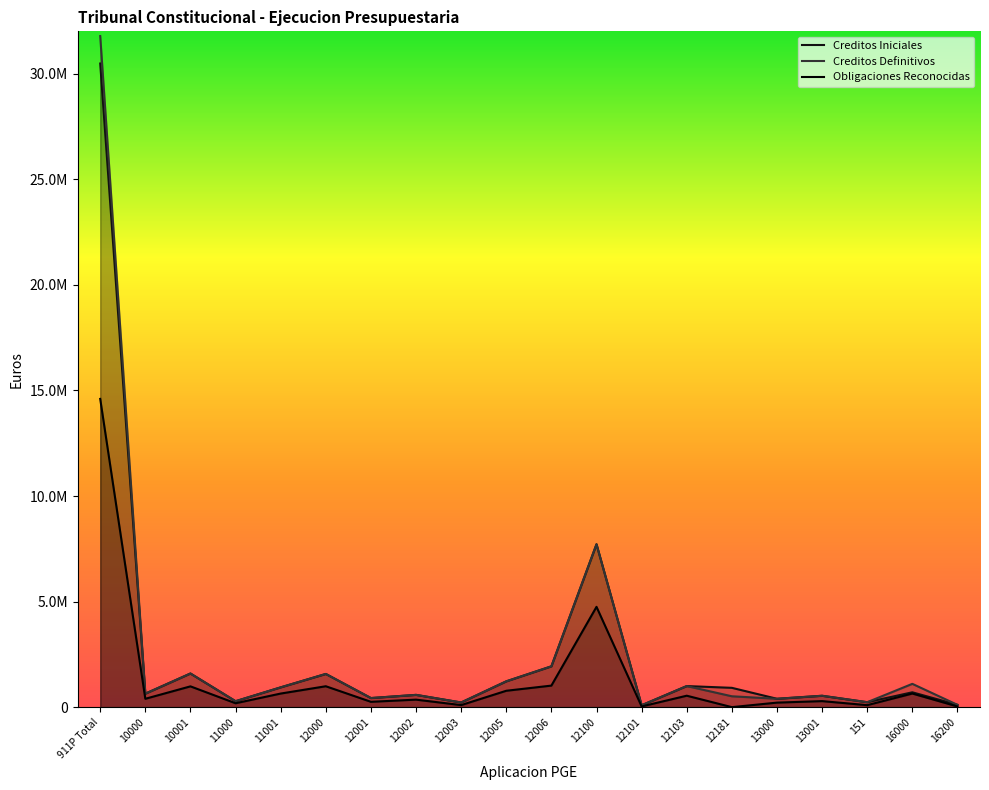

Where is the first local maximum for Creditos Definitivos?

10001